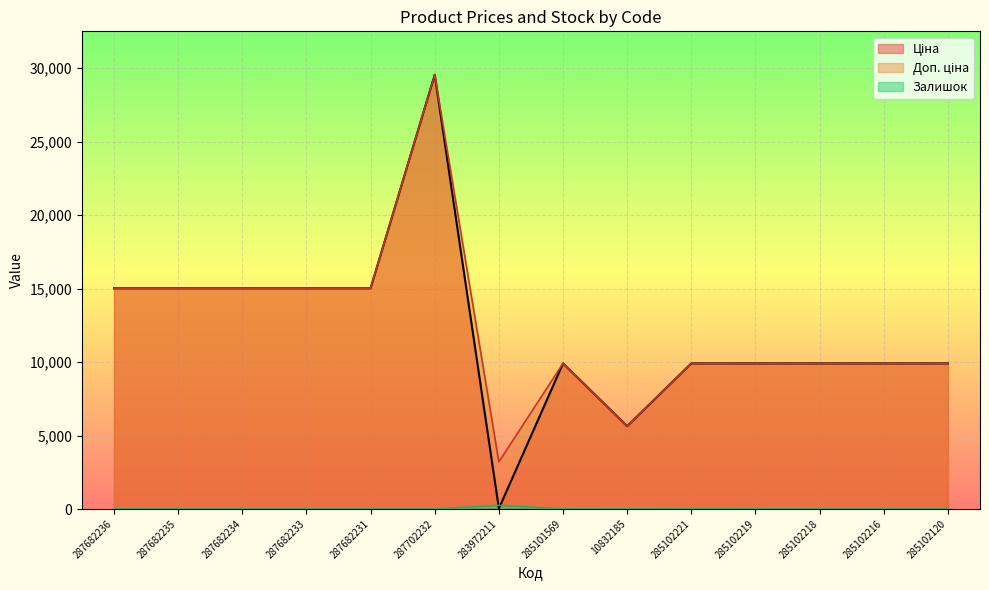

List the series in order of their peak value, lowest first.

Залишок, Ціна, Доп. ціна